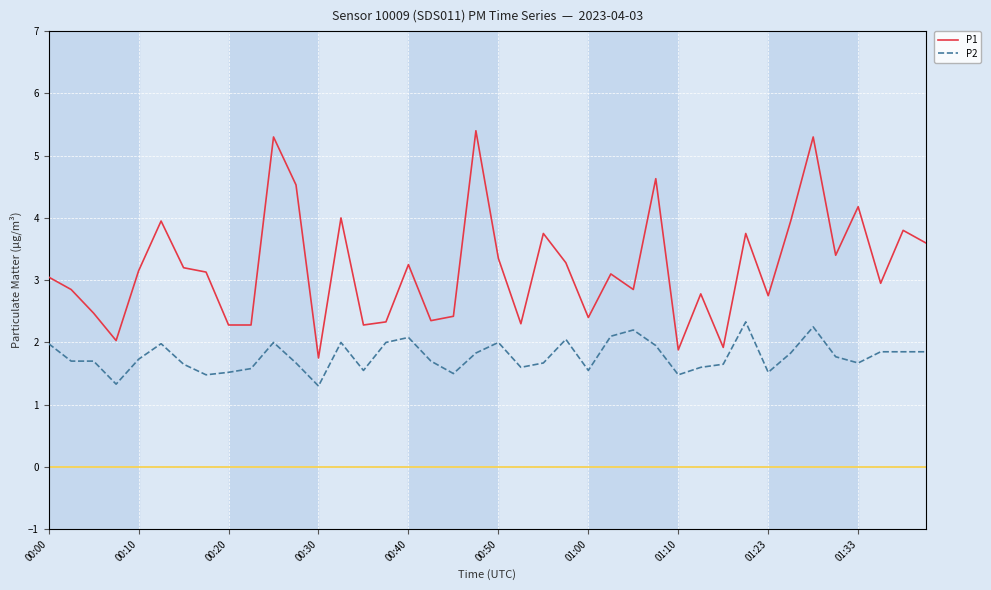

True or false: P1 and P2 cross at least once.

False